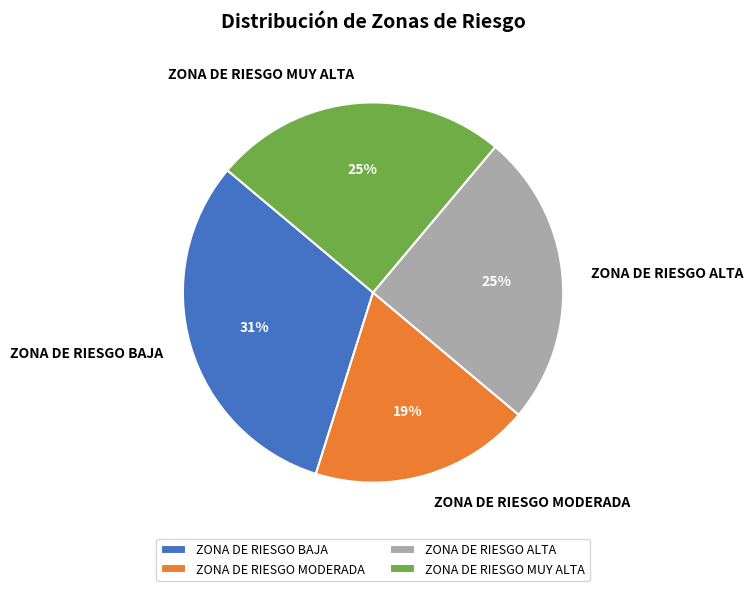

Is it true that ZONA DE RIESGO MUY ALTA is 25% of the pie?

True